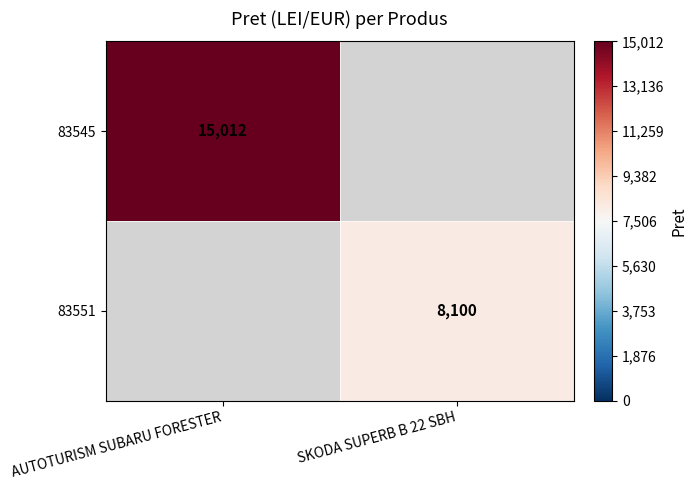

How many data points does each series have?

2